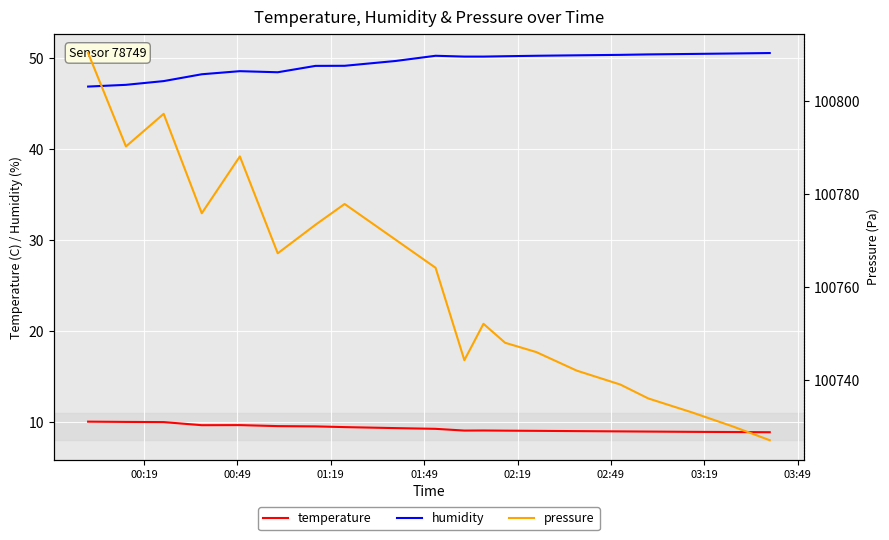

True or false: temperature and humidity intersect in this chart.

False